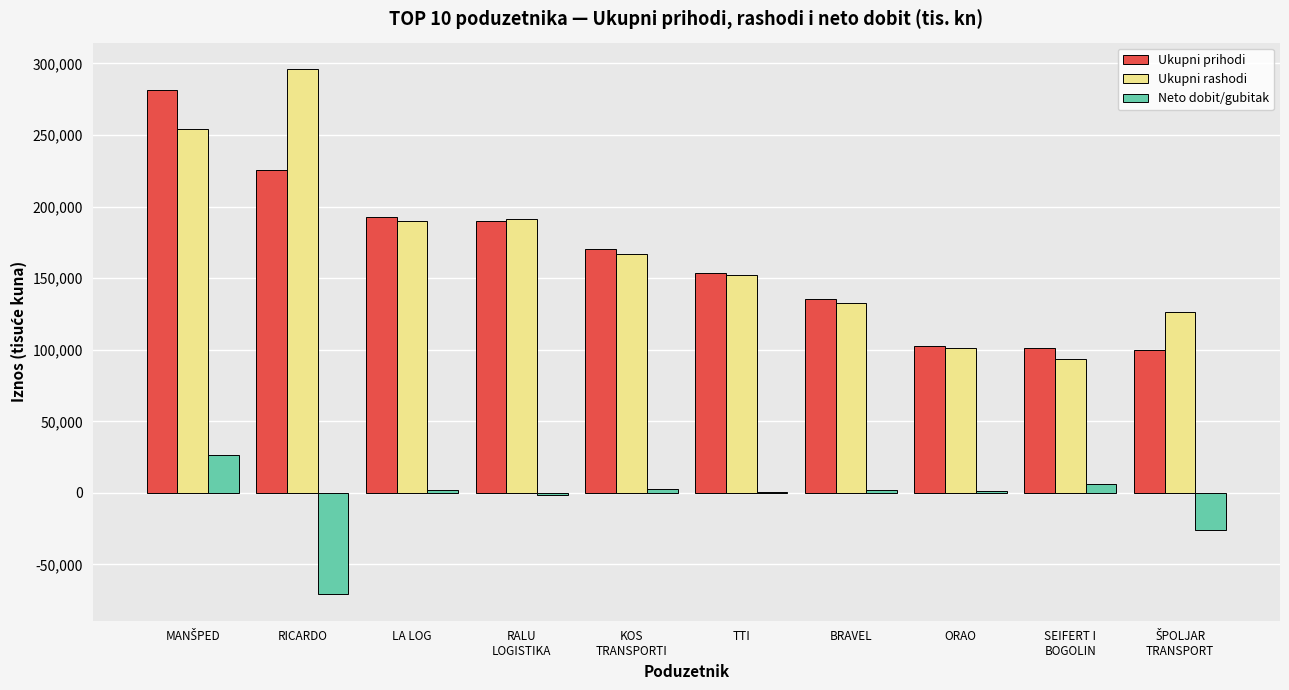

What is the sum of all Ukupni prihodi values?

1653437.2